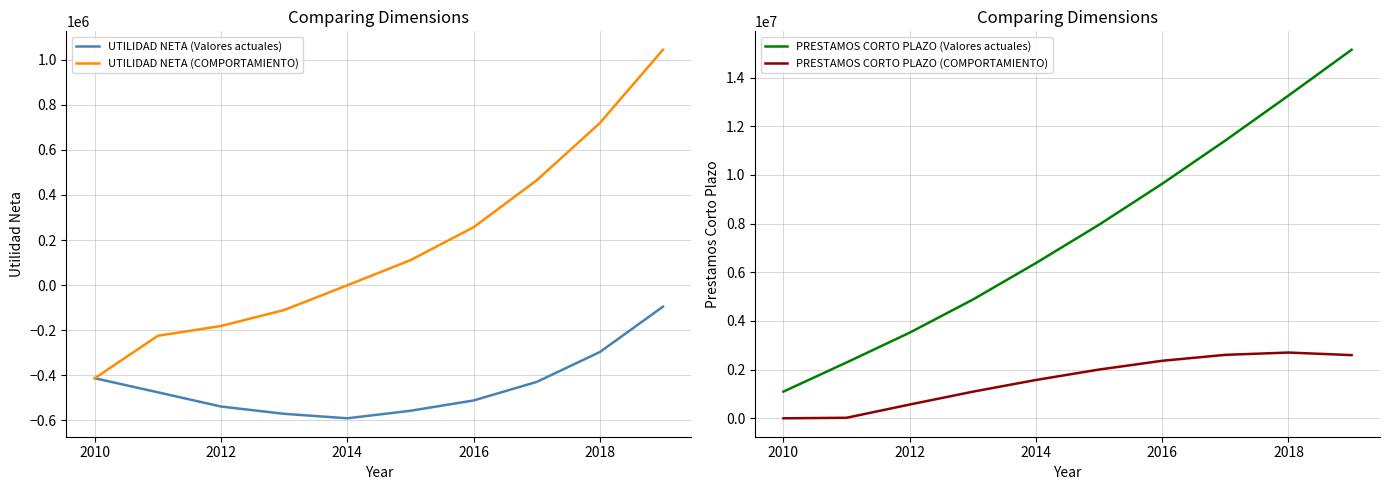

The value of UTILIDAD NETA (Valores actuales) at 2016 is -206798.2. True or false?

False